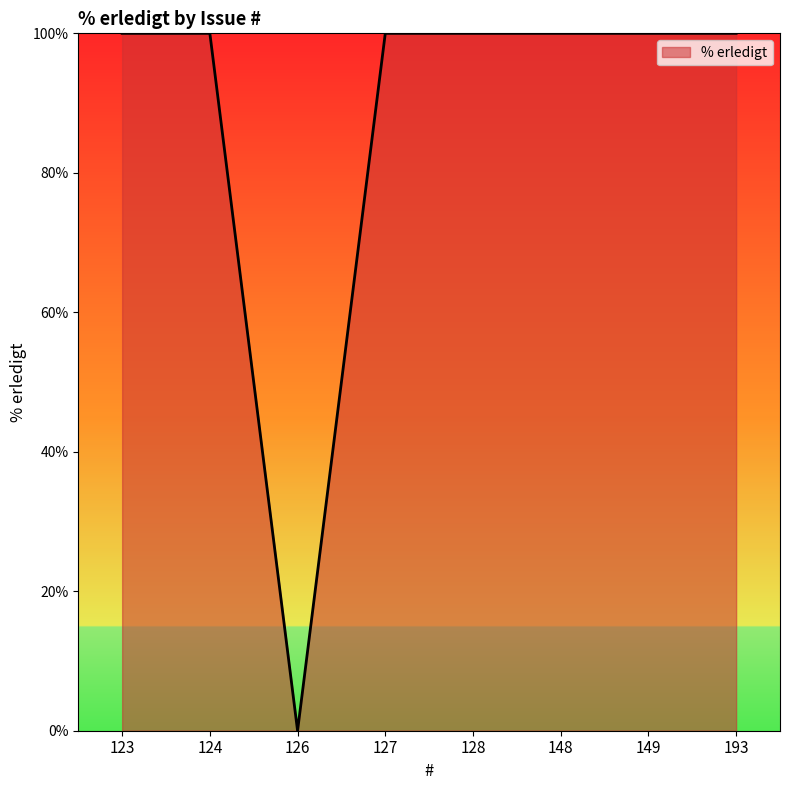

What is the difference between the second highest and minimum values?

100